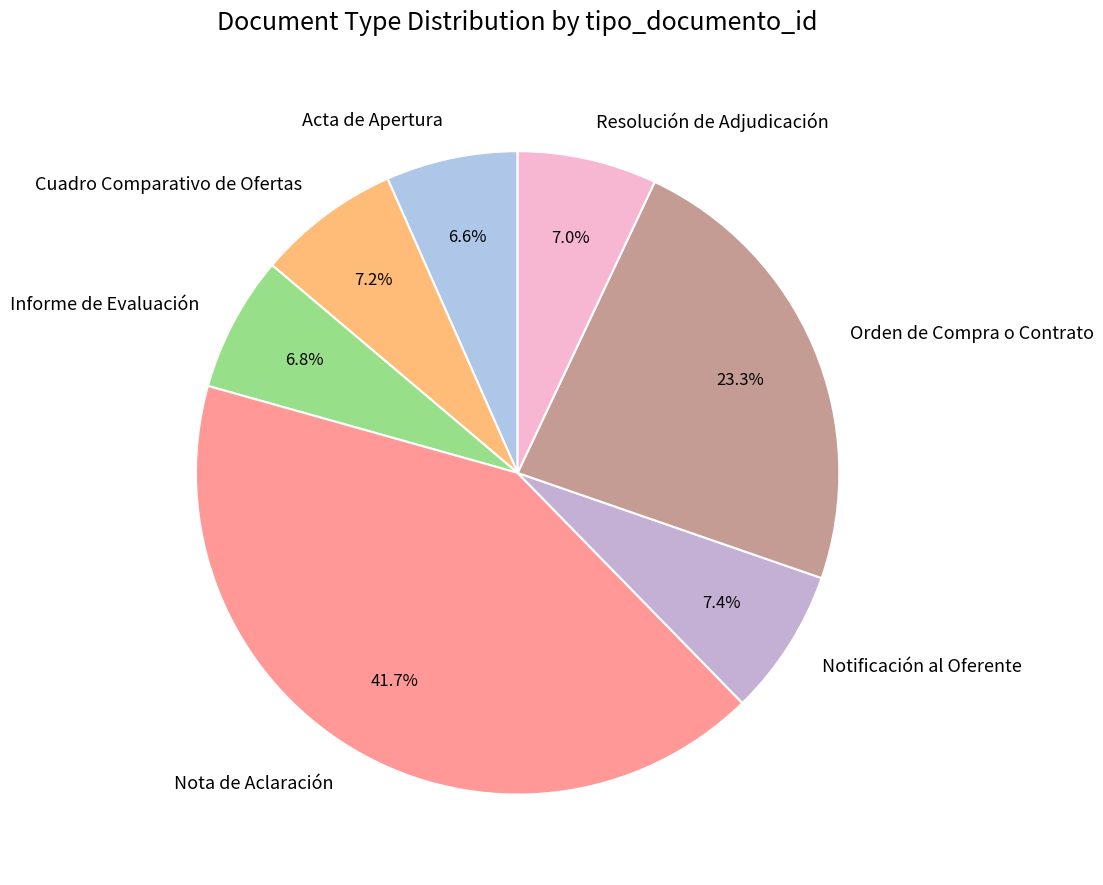

Which category has the biggest portion of the pie?

Nota de Aclaración